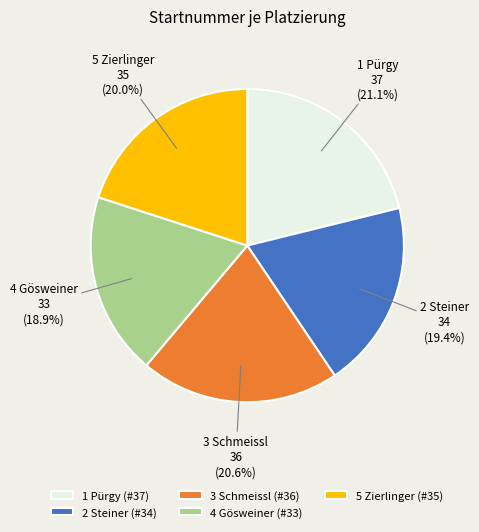

Combined, do 2 Steiner and 5 Zierlinger account for over 50%?

No